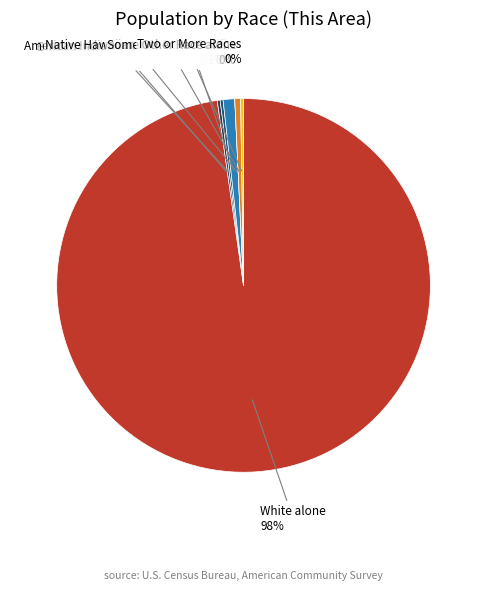

How much of the chart is everything except American Indian and Alaska Native?

99.8%